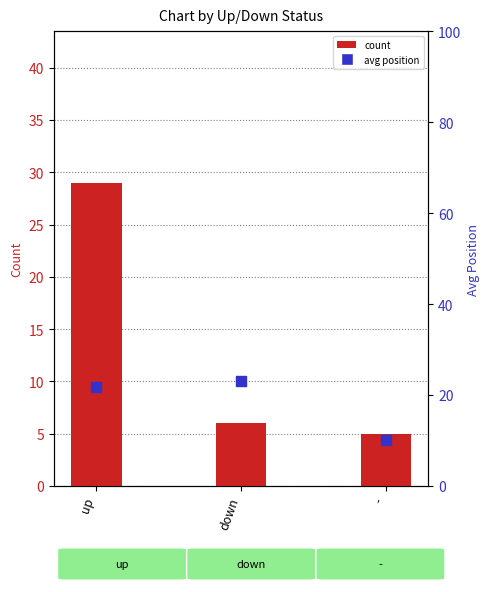

At which category is the sum across all series the highest?

up